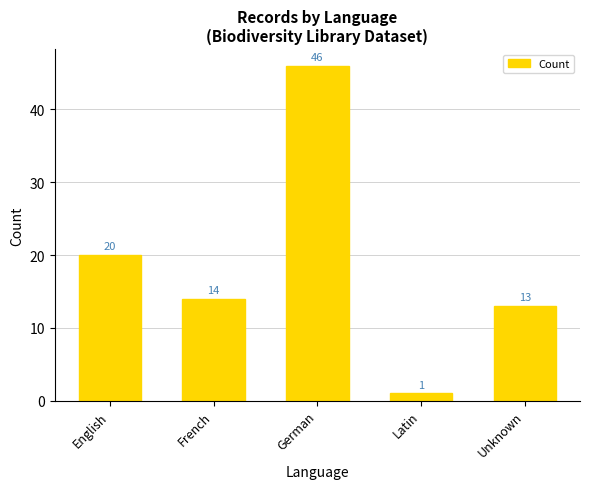

At which category does the chart reach its peak across all series?

German